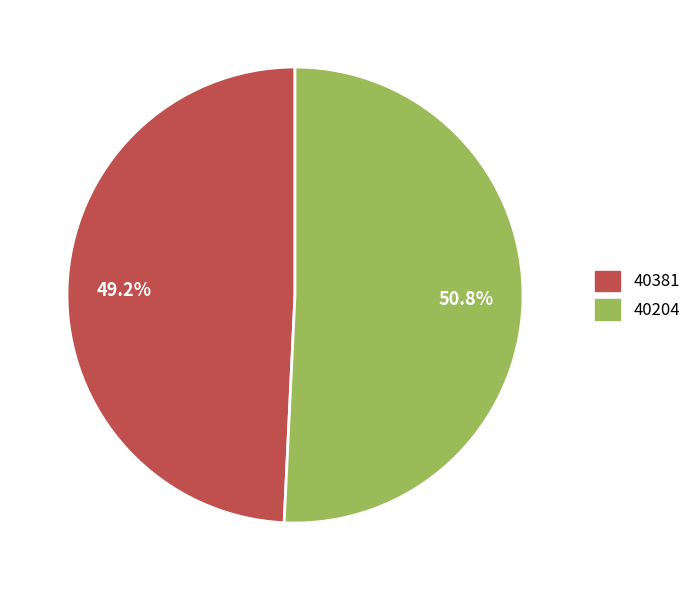

Rank the categories by value from lowest to highest.

40381, 40204